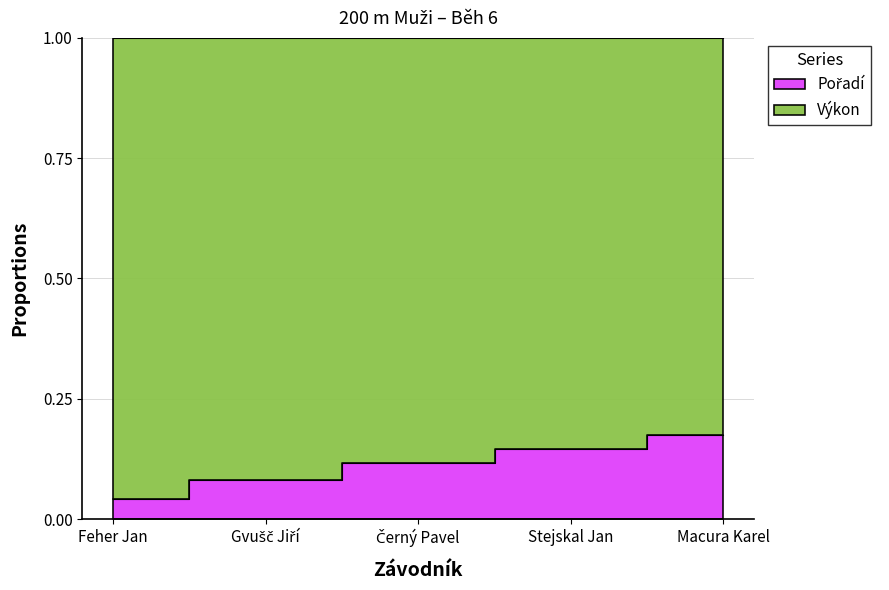

Rank the categories by value from lowest to highest.

Feher Jan, Gvušč Jiří, Černý Pavel, Stejskal Jan, Macura Karel